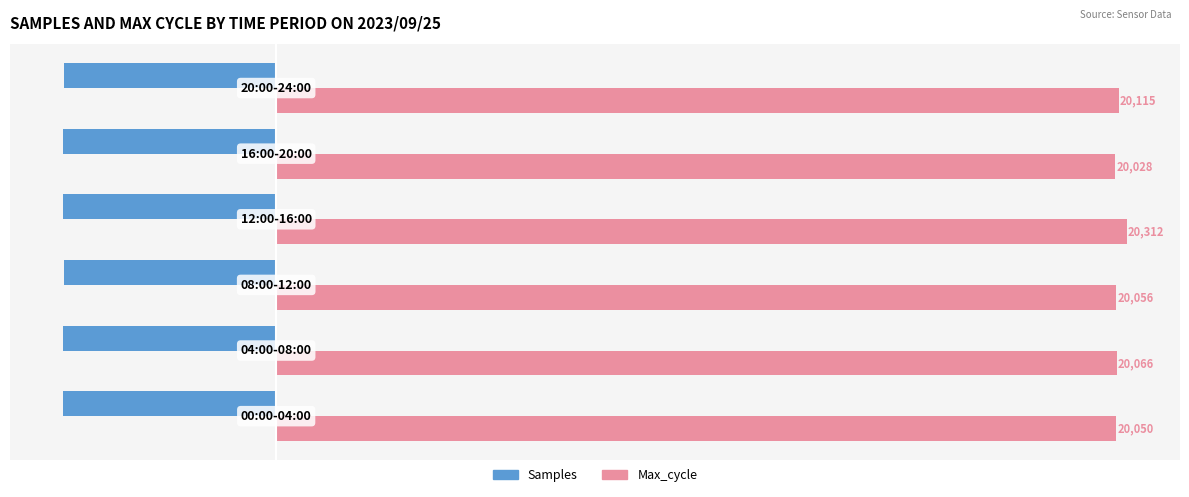

What are all the series names shown in the legend?

Samples, Max_cycle